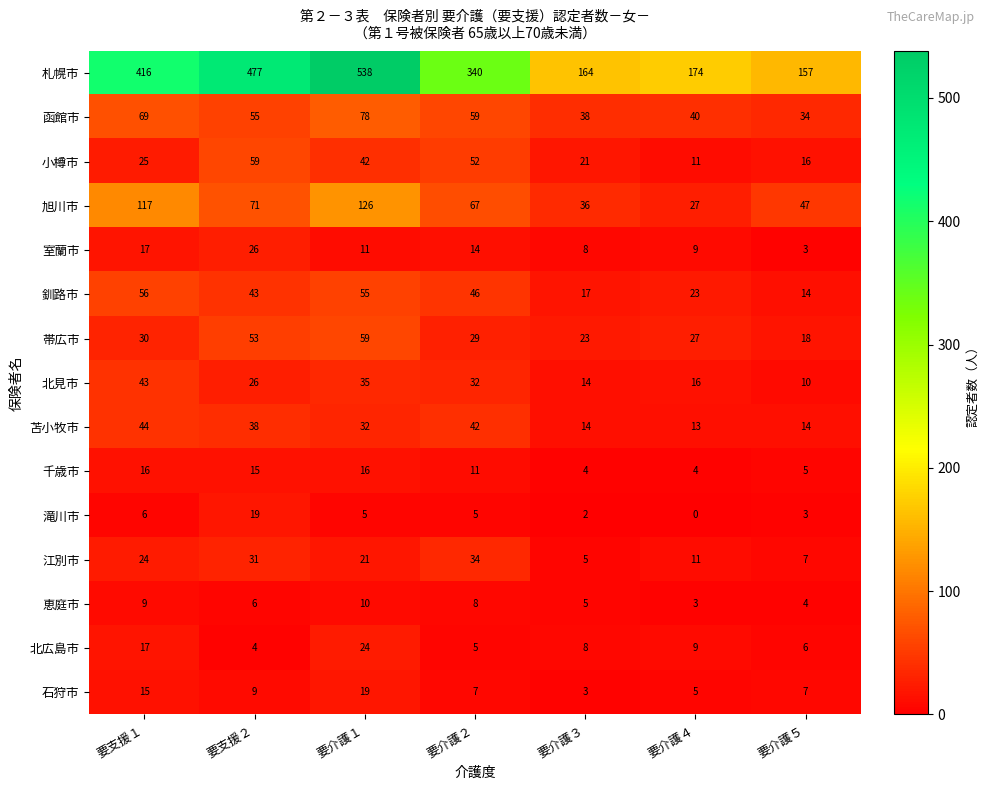

Which category has the highest value across all series?

要介護１